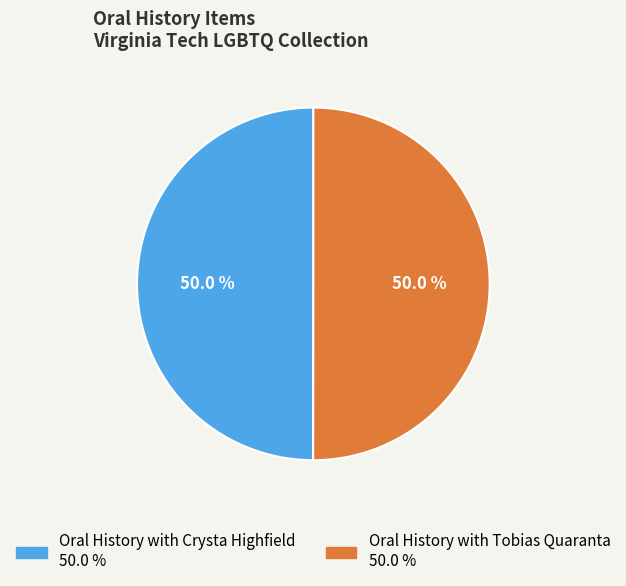

Approximately how many times larger is the value at Oral History with Tobias Quaranta compared to Oral History with Crysta Highfield?

1.0